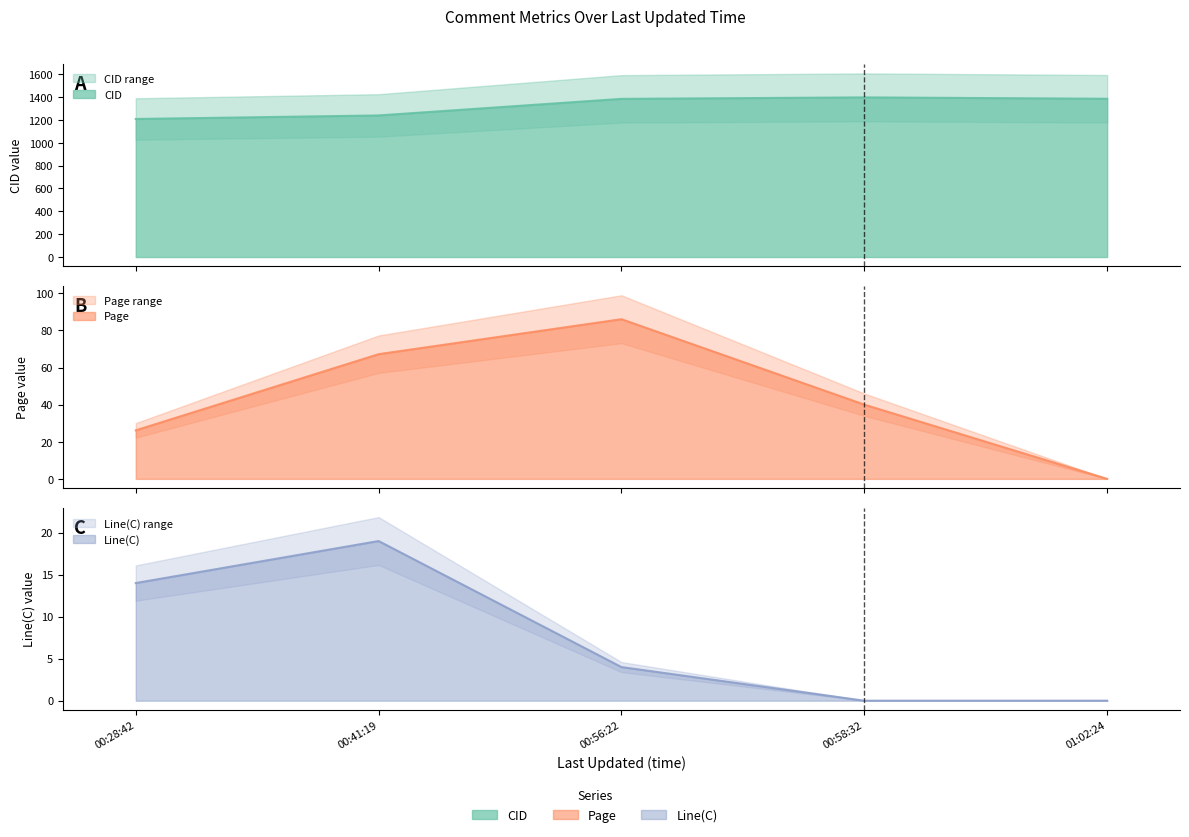

Count the number of data series in this chart.

3